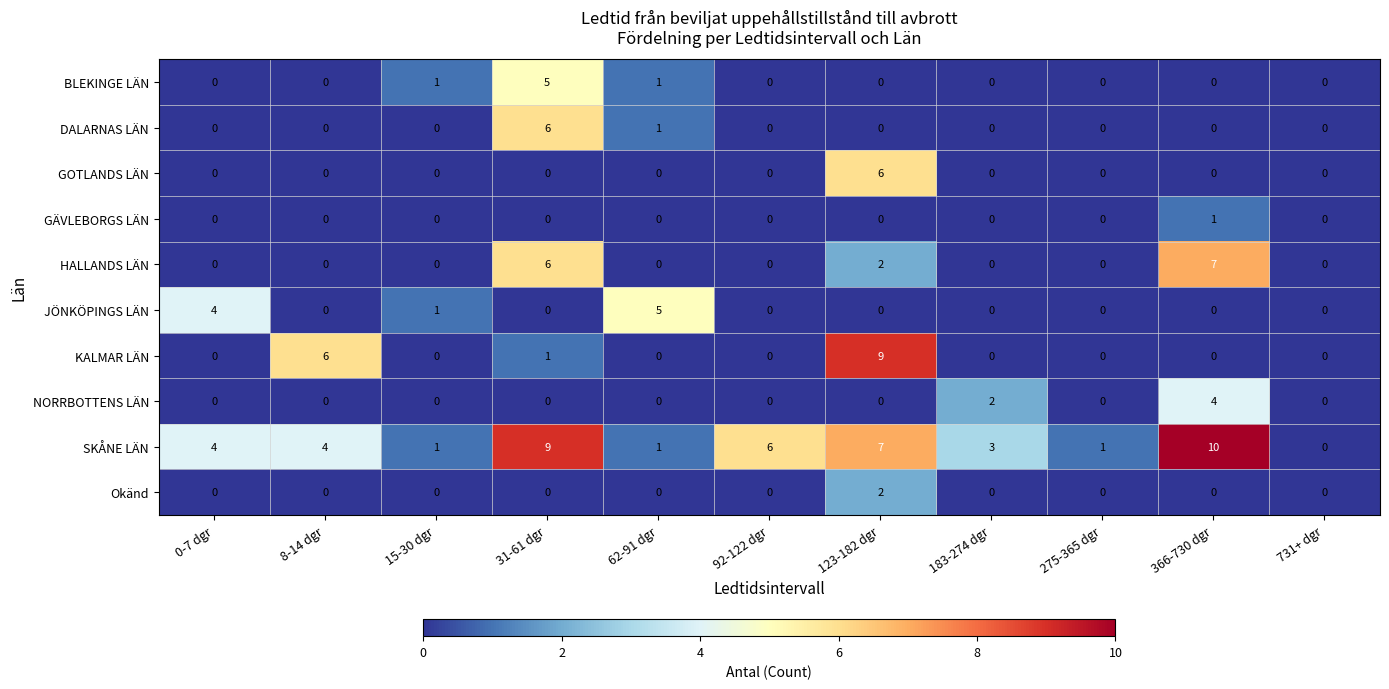

How many values in the SKÅNE LÄN series are below 4?

5